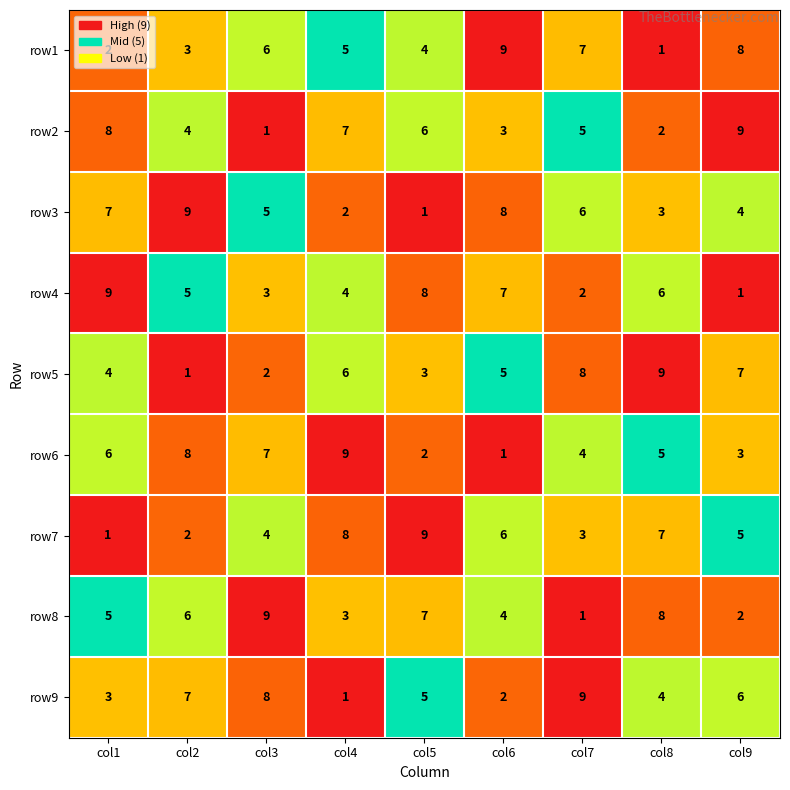

What is the difference between the second highest and minimum values in the row9 series?

7